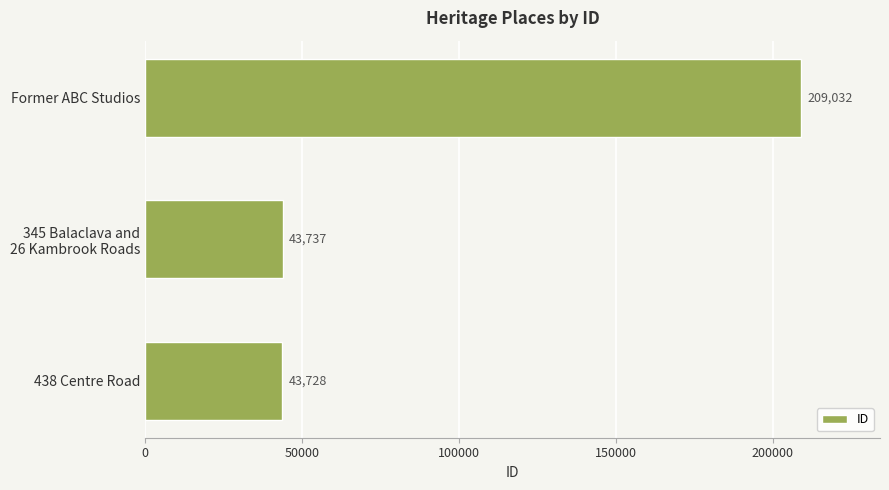

What is the minimum value shown in the chart?

43728